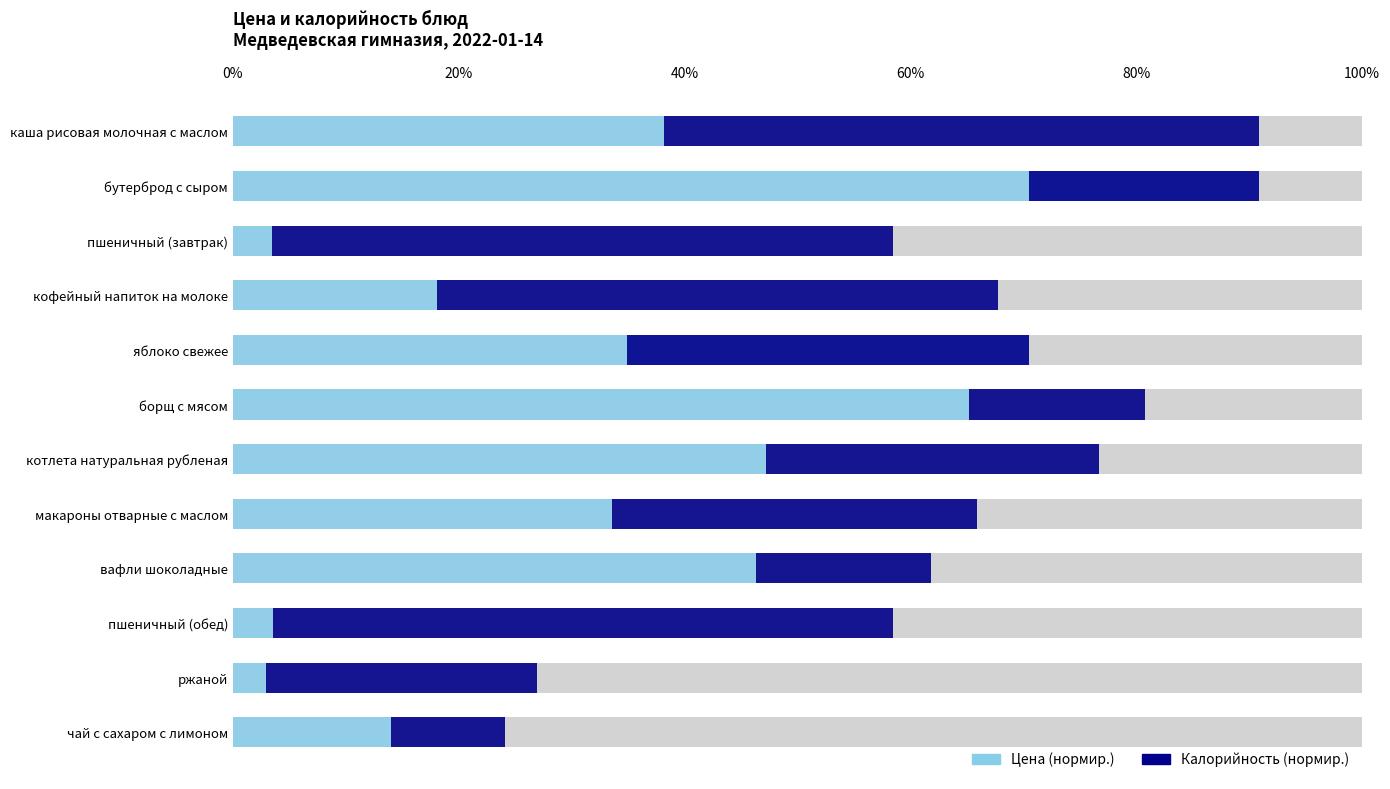

List the series in order of their overall mean, lowest first.

Калорийность (нормир.), Цена (нормир.)